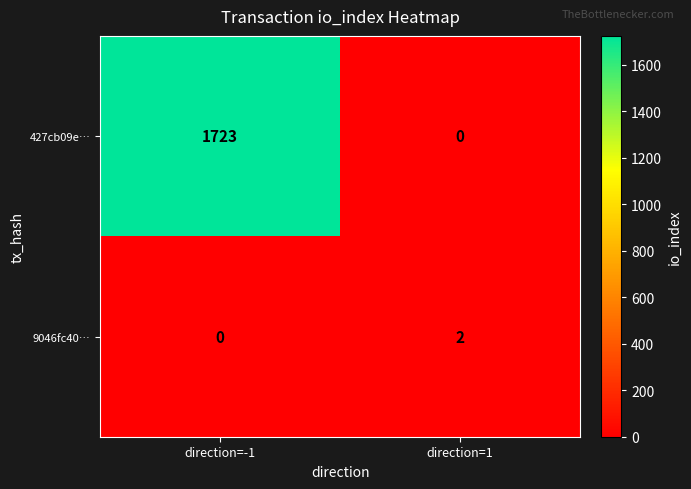

Is it true that 427cb09e… equals 820 at direction=1?

False